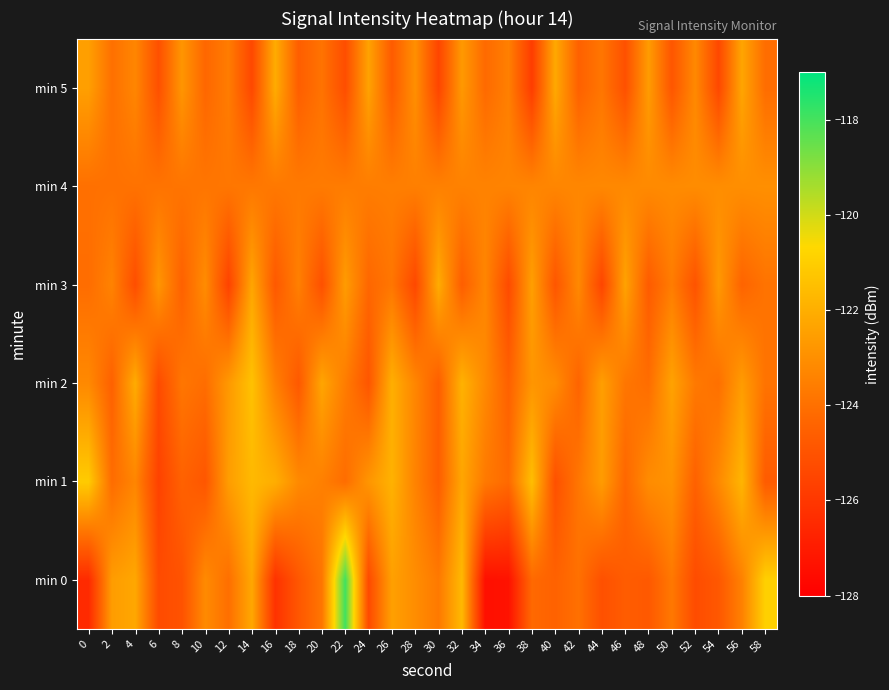

At how many categories does at least one series exceed -126?

30